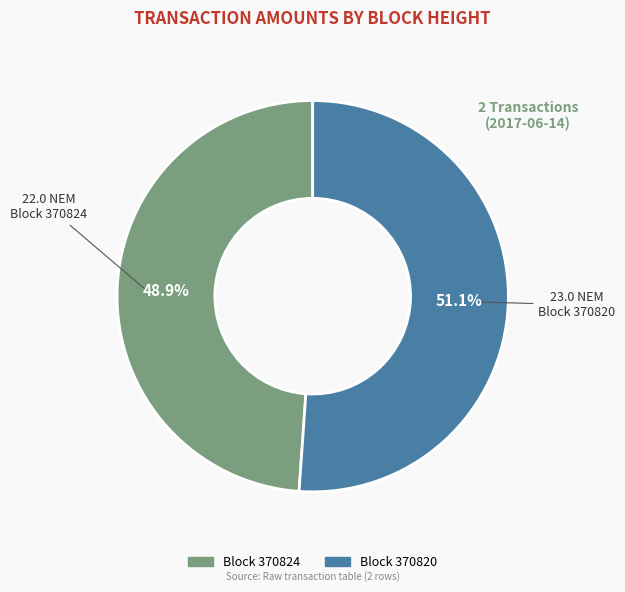

Is the sum of Block 370820 and Block 370824 greater than half?

Yes